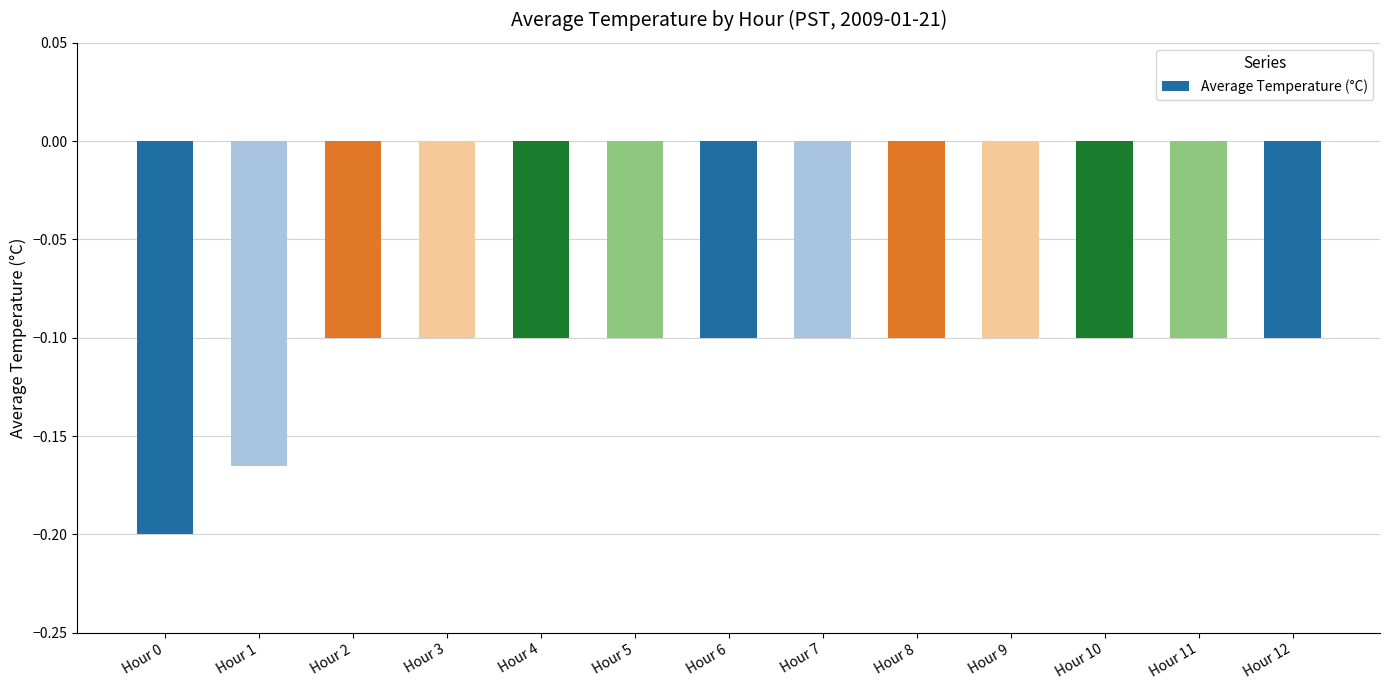

True or false: the data shows -0.1 at Hour 12.

True